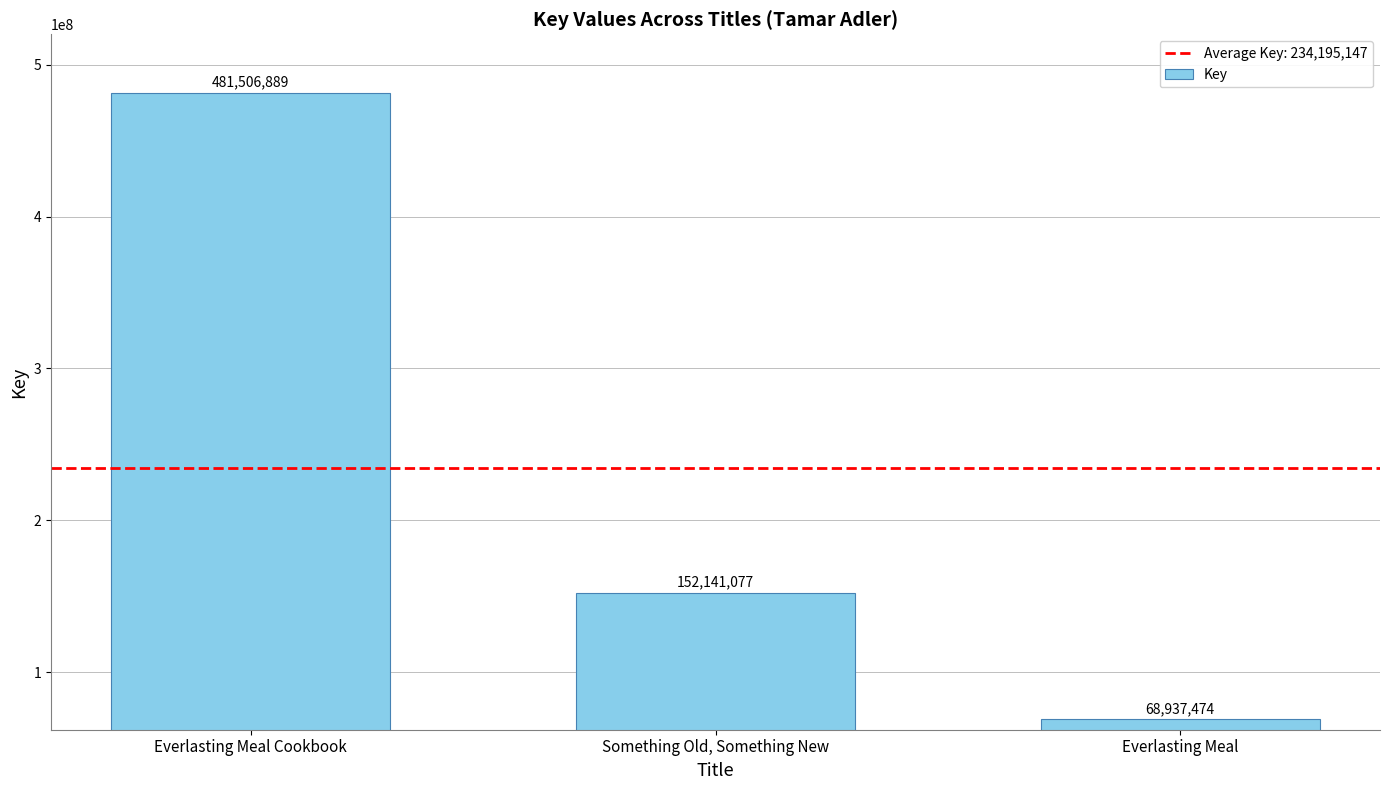

Reading right to left, list all the values displayed in this chart.

Everlasting Meal=68937474	Something Old, Something New=152141077	Everlasting Meal Cookbook=481506889